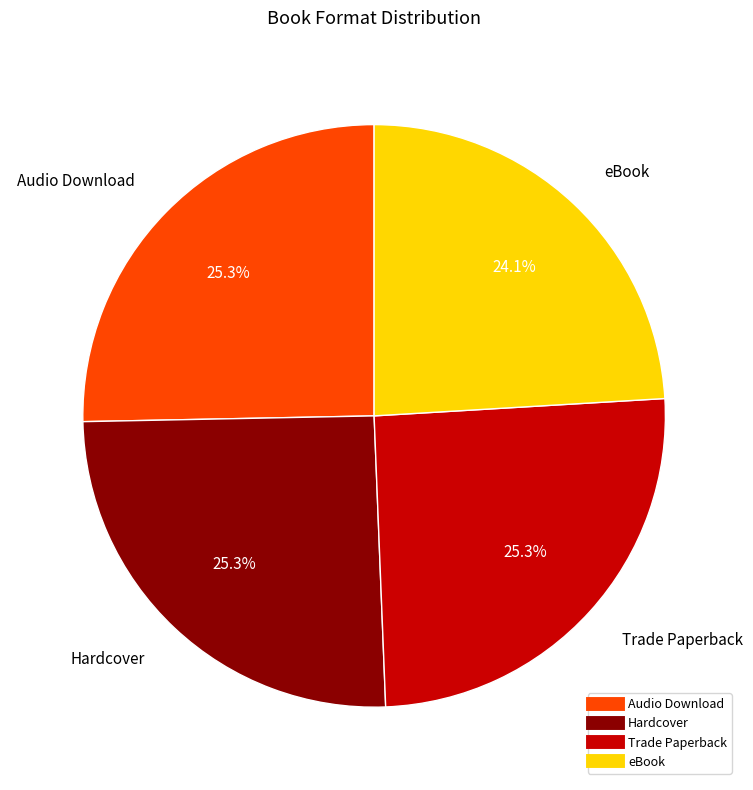

Is there a majority slice in this chart?

No